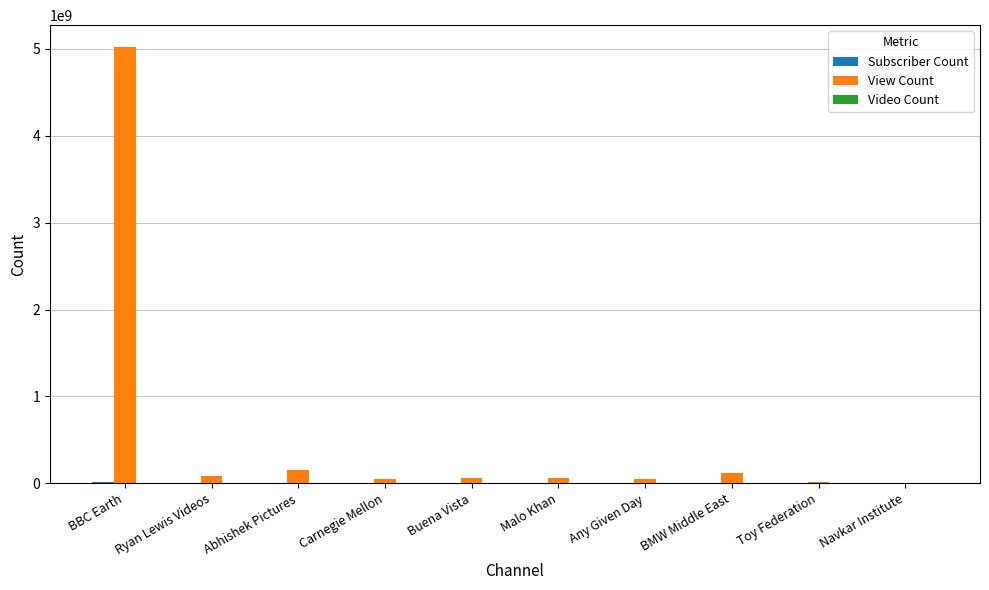

Which series has the largest total across all categories?

View Count